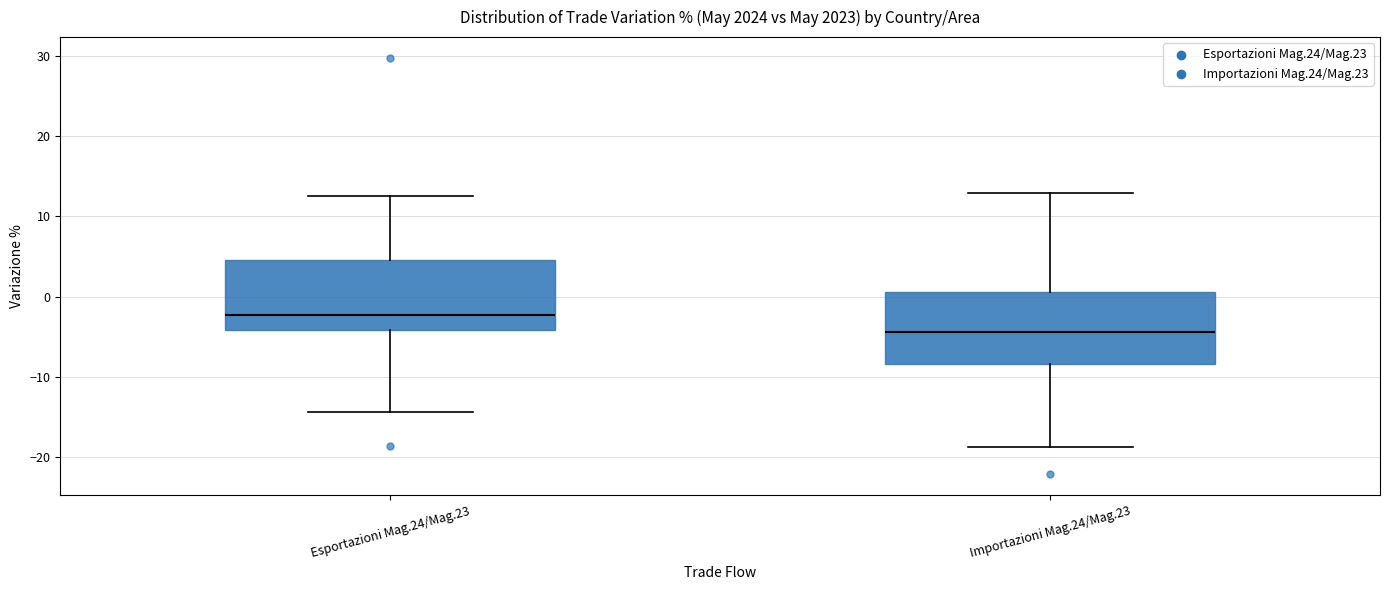

Reading left to right, read every box against the y-axis: the position of its median line, the range the box covers, and the ends of its whiskers. The values are not printed on the chart, so give them approximately, as read against the axis.

Esportazioni Mag.24/Mag.23: median -2, box -4 to 5, whiskers -14 to 12
Importazioni Mag.24/Mag.23: median -4, box -8 to 1, whiskers -19 to 13